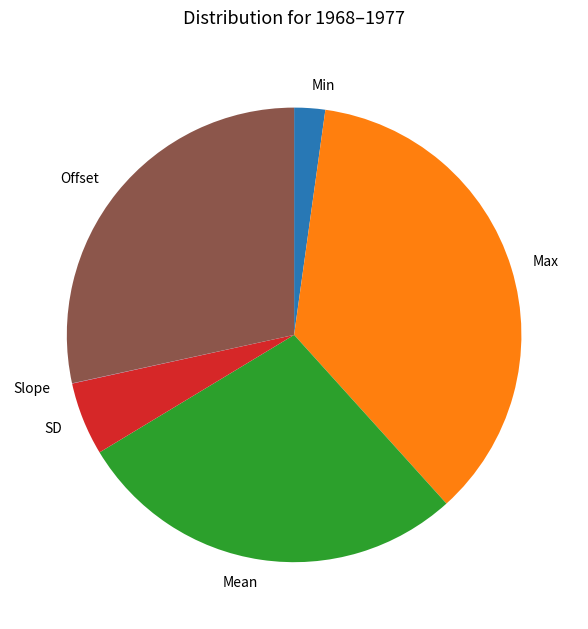

Does Offset represent more than half of the total?

No